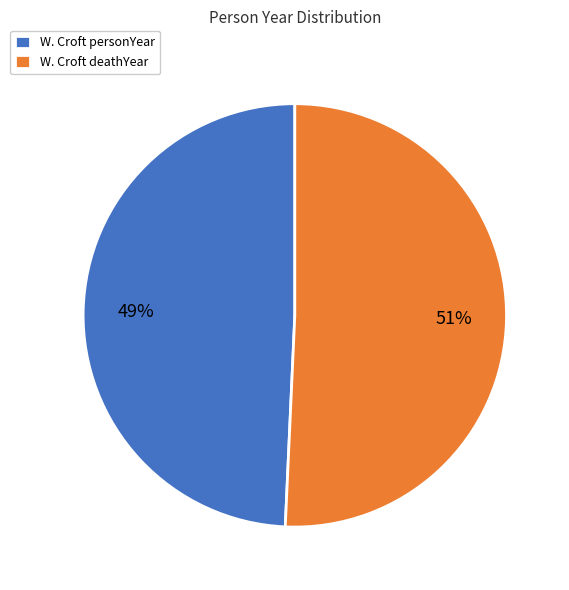

Is it true that W. Croft personYear is 49% of the pie?

True